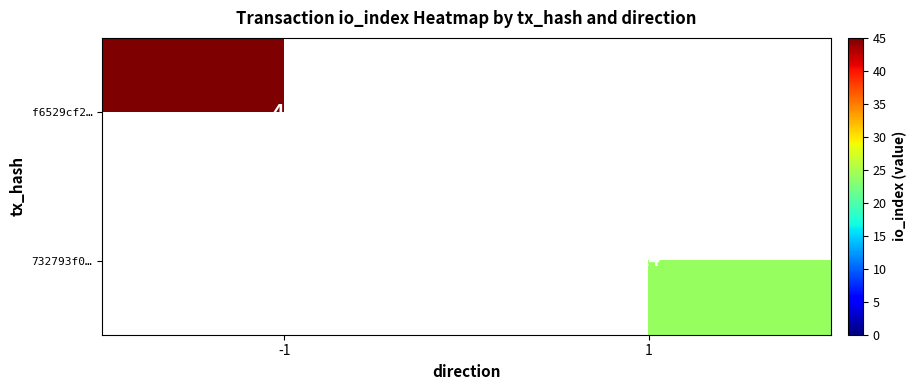

How many series are shown in this chart?

2